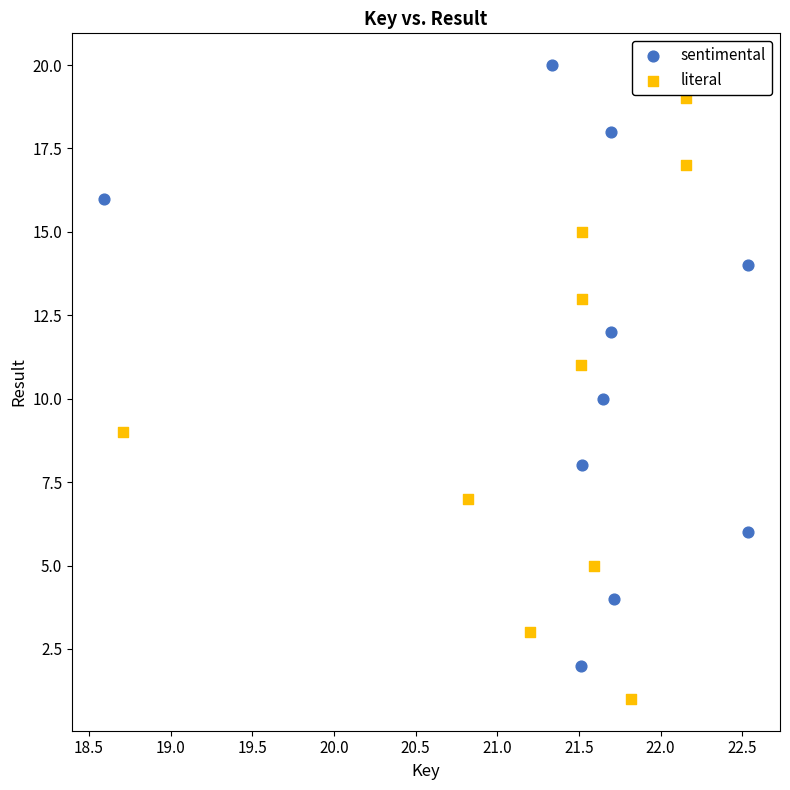

Which series reaches the maximum Y coordinate?

sentimental